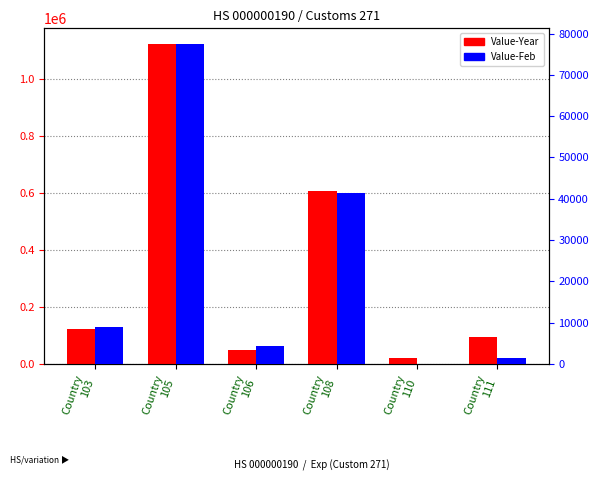

How many values in the Value-Feb series exceed 9075?

2